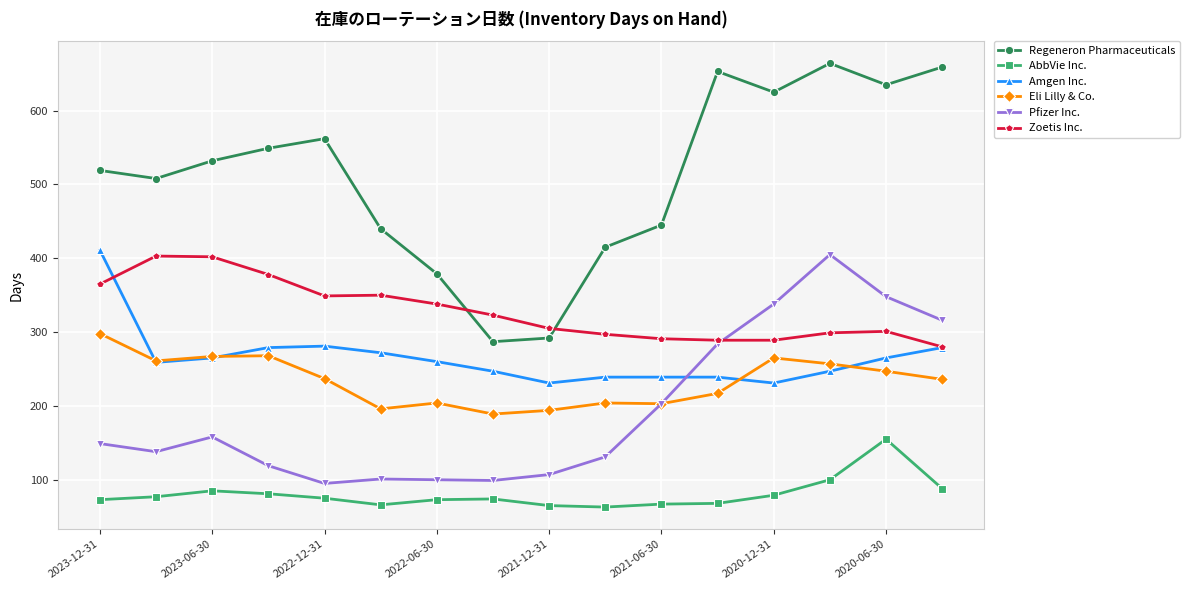

True or false: Pfizer Inc. and Zoetis Inc. cross at least once.

True